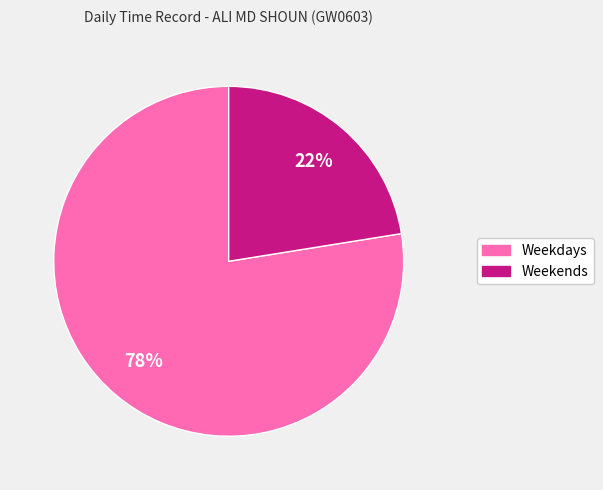

How many segments does this pie chart have?

2